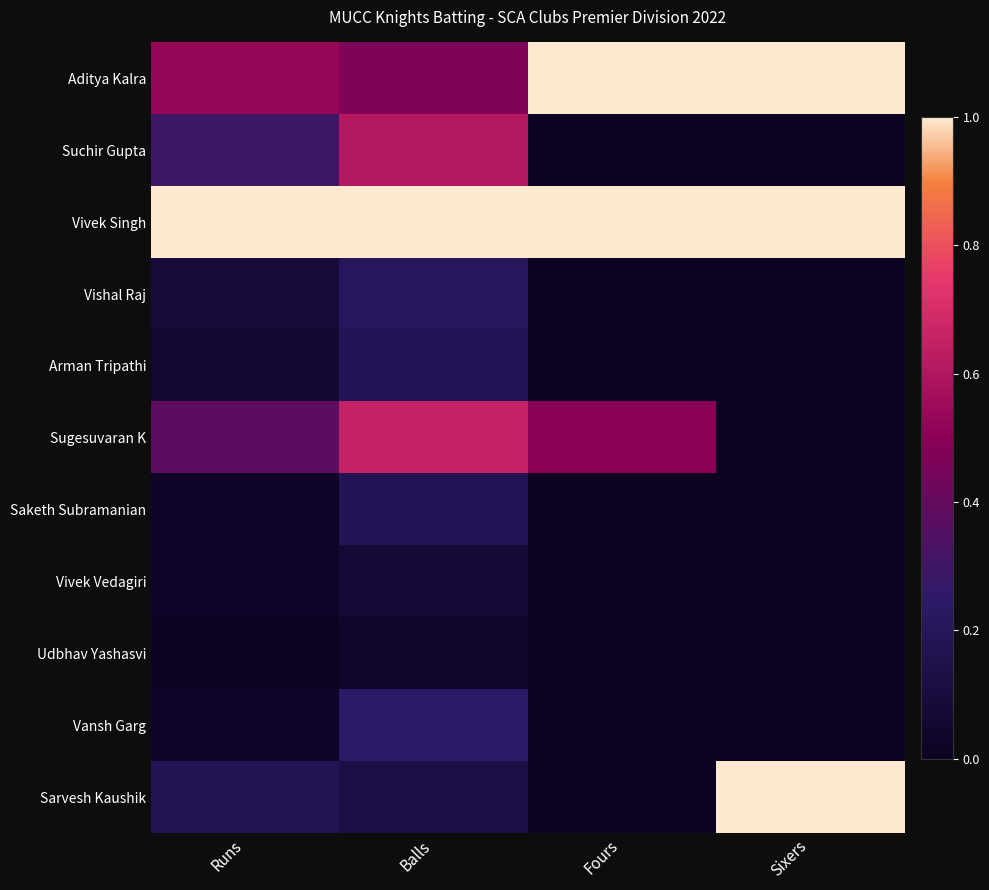

At how many categories does at least one series exceed 0?

4